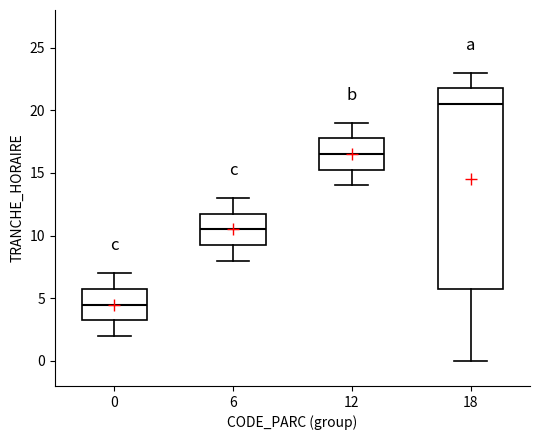

Where is the lower edge of the box at x = 6 on the y-axis? The values are not printed on the chart, so give them approximately, as read against the axis.

9.5